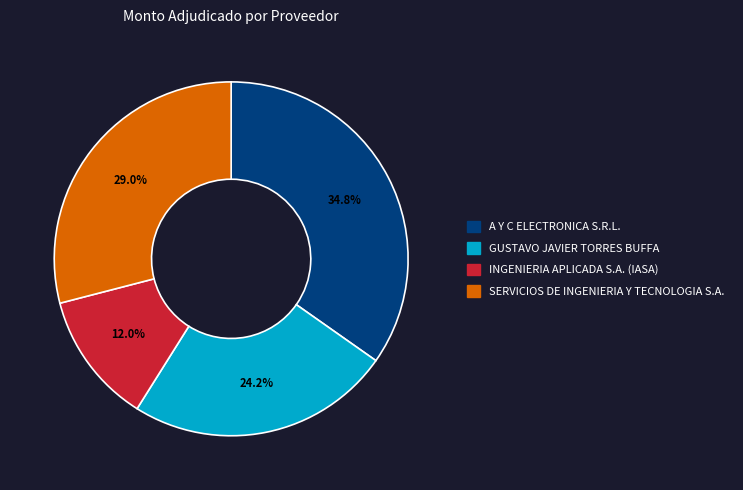

Which has a higher value, SERVICIOS DE INGENIERIA Y TECNOLOGIA S.A. or INGENIERIA APLICADA S.A. (IASA)?

SERVICIOS DE INGENIERIA Y TECNOLOGIA S.A.